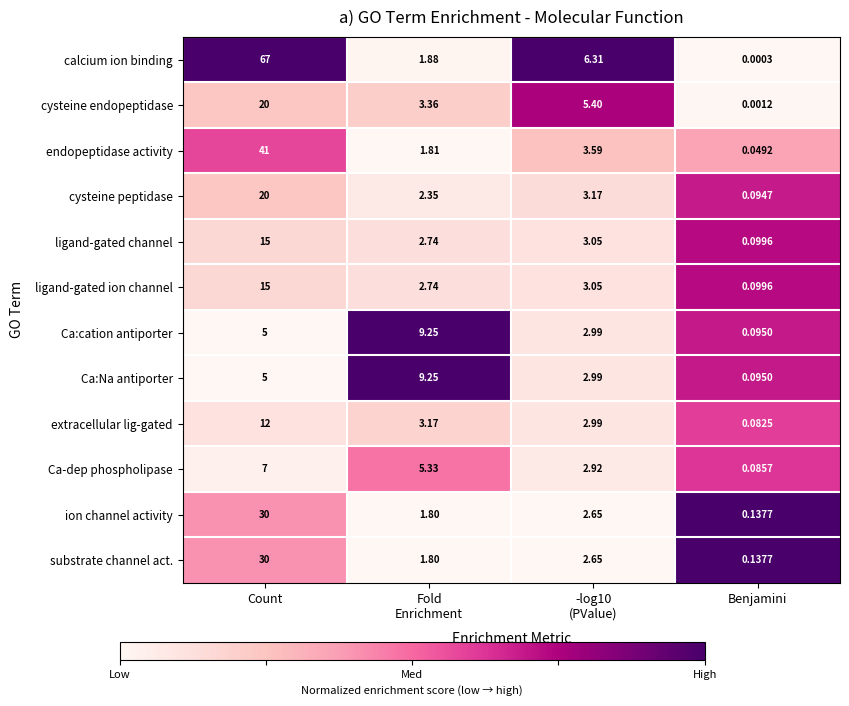

Between Count and Benjamini, which series saw the biggest shift?

calcium ion binding